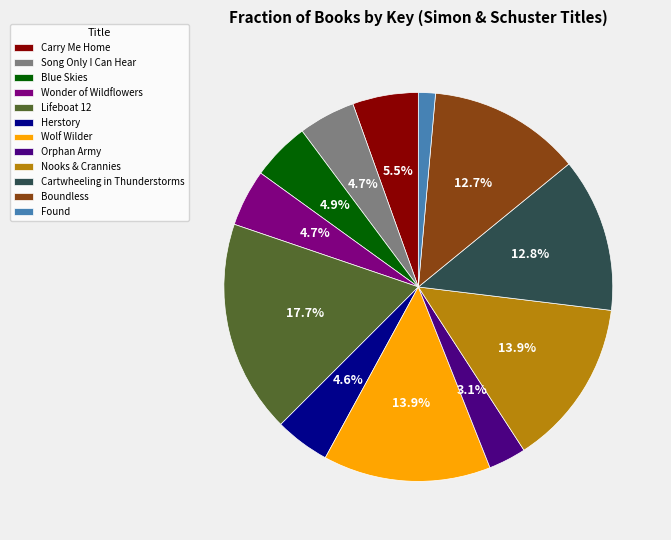

True or false: Cartwheeling in Thunderstorms accounts for 13% of the total.

True